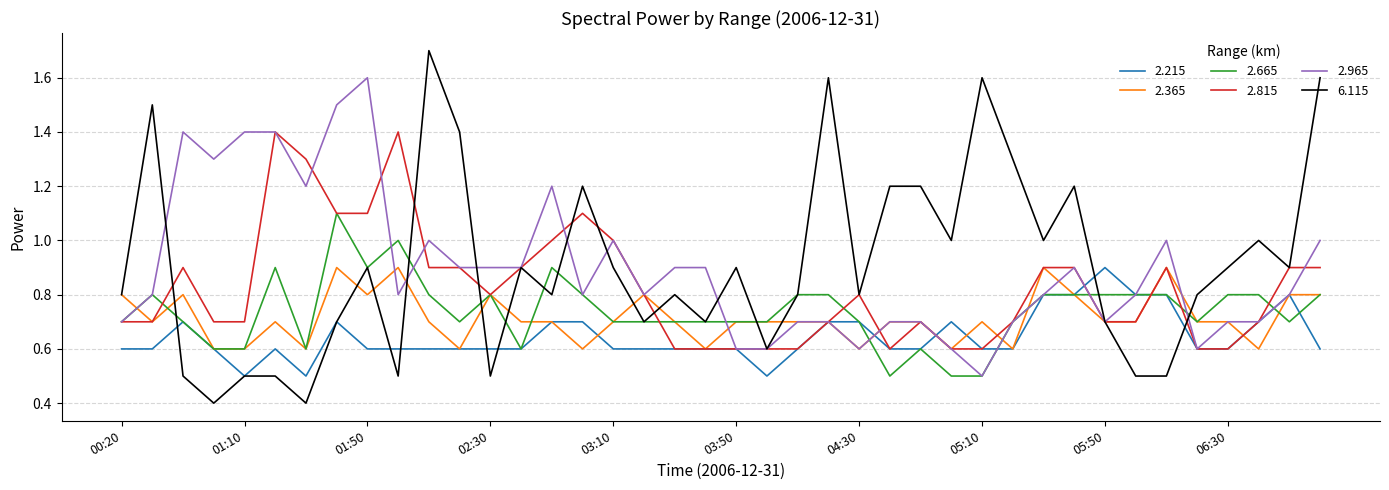

What is the maximum value for 2.815?

1.4